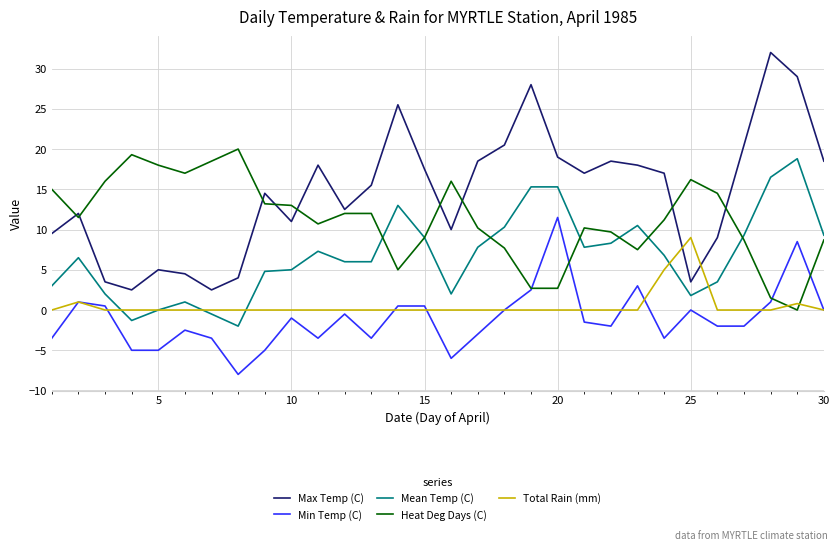

Which series ends up on top after the final intersection of Min Temp (C) and Heat Deg Days (C)?

Heat Deg Days (C)